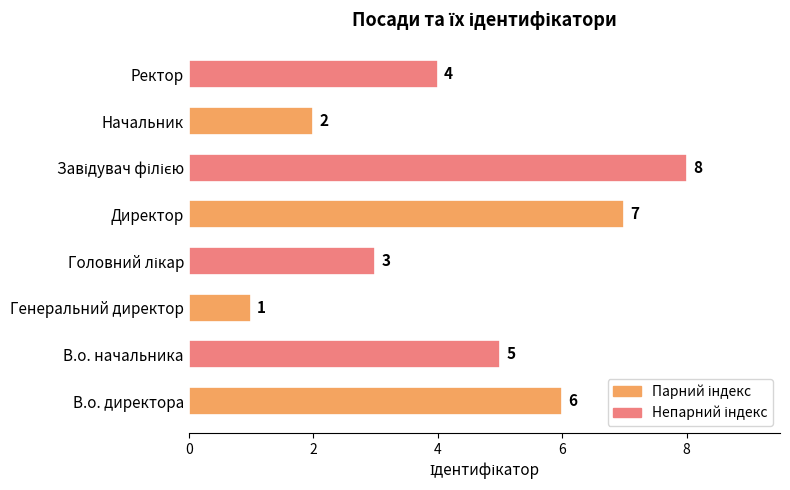

What is the maximum value shown in the chart?

8